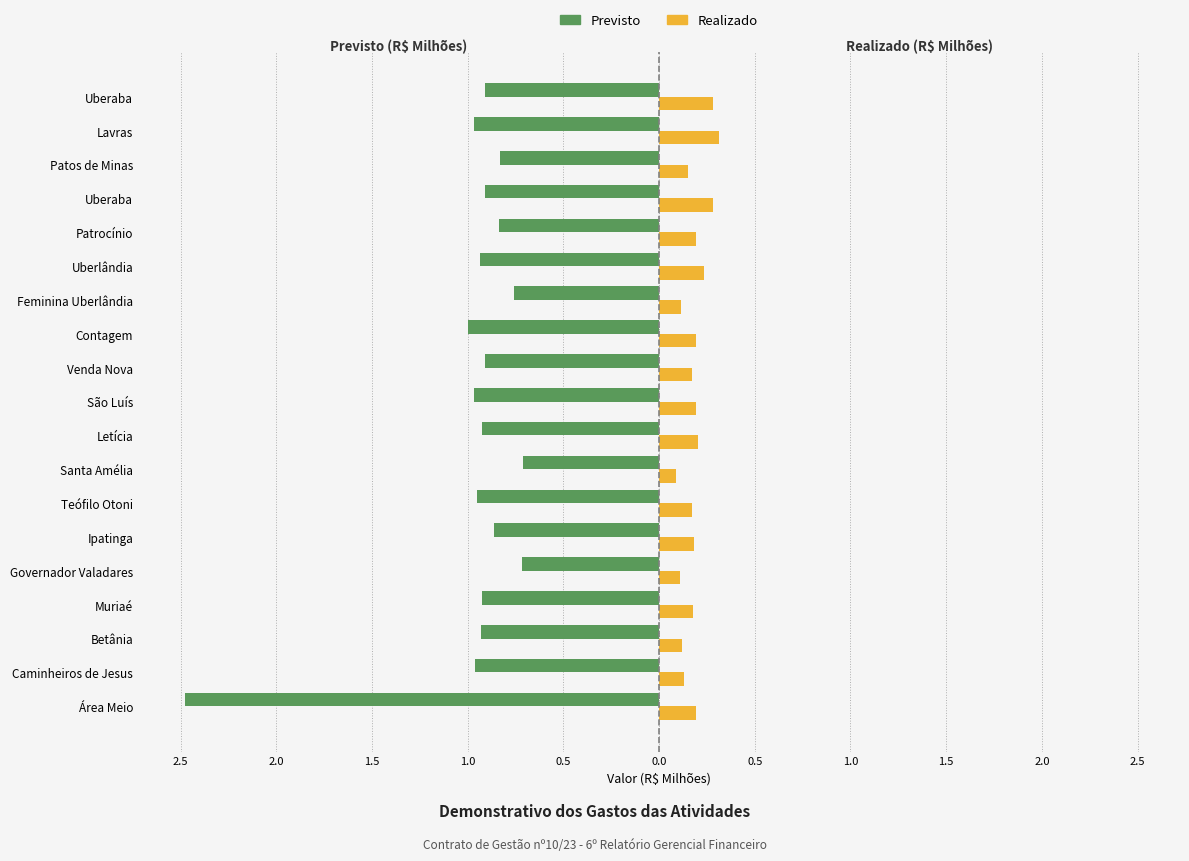

How many bars are there in total?

38